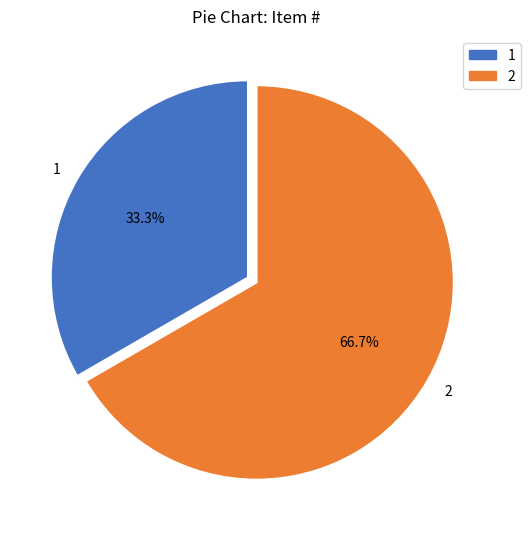

What is the majority slice?

2